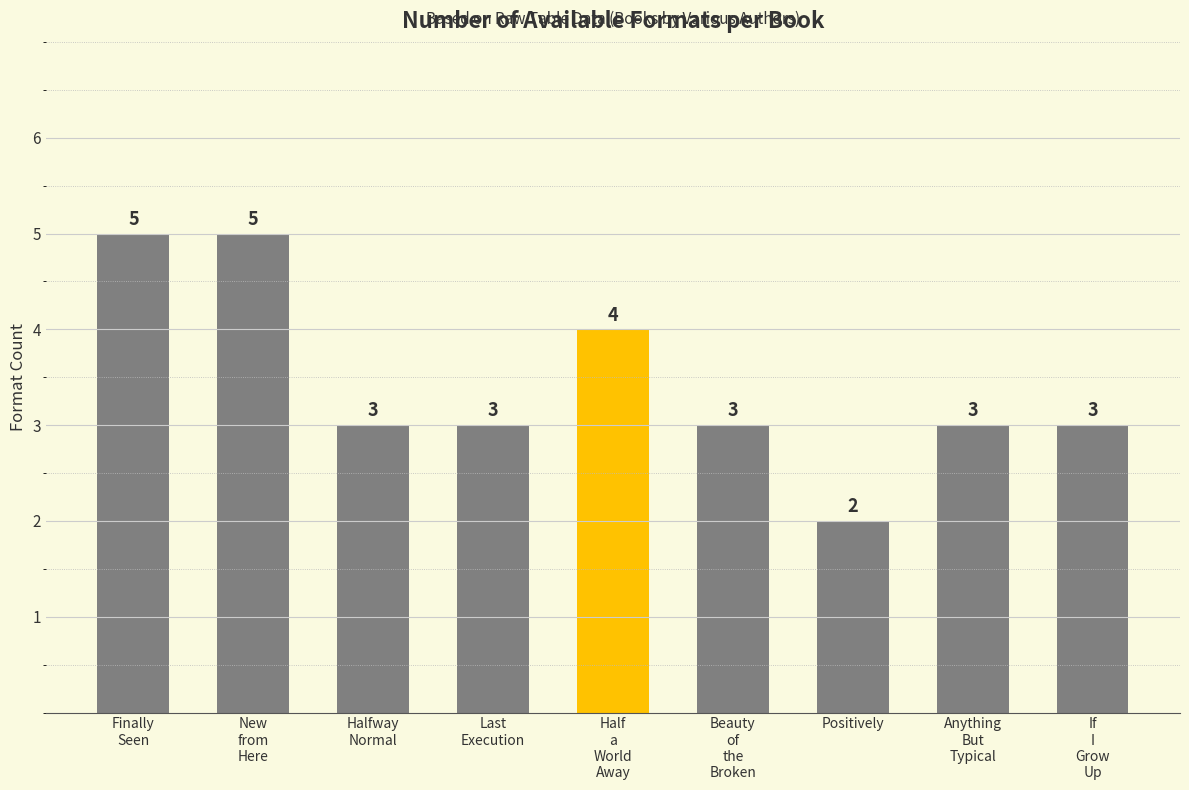

What is the label of the 9th bar from the left?

If
I
Grow
Up